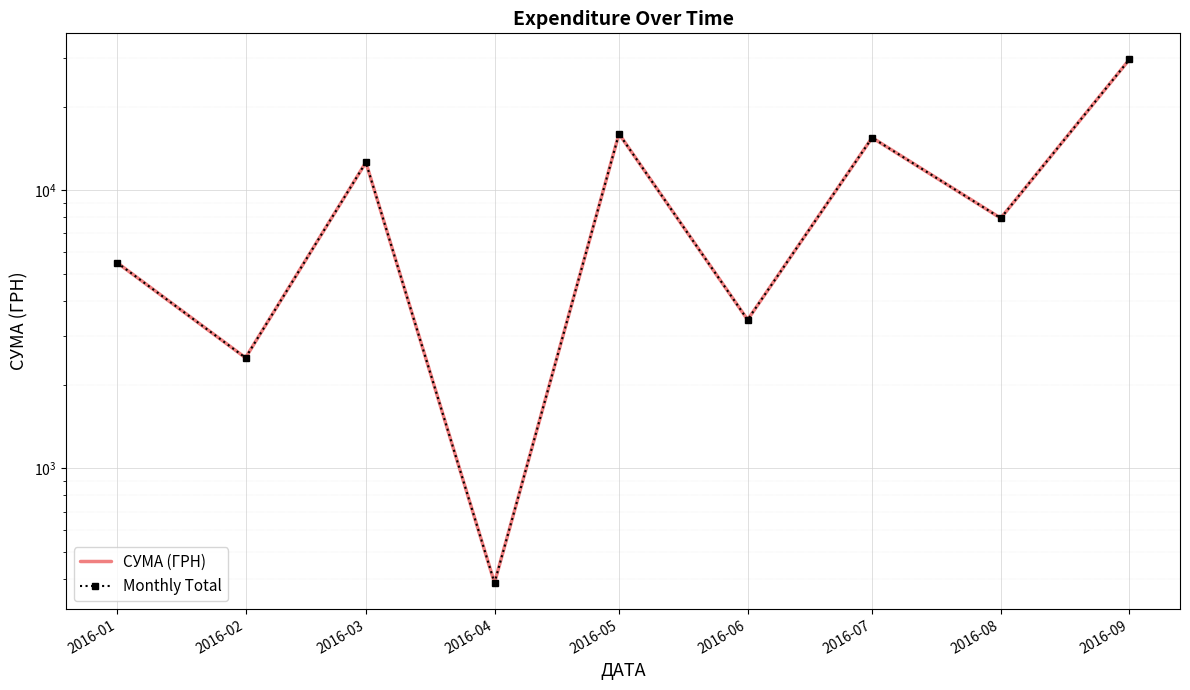

Reading left to right, extract all data points from this chart.

СУМА (ГРН): 2016-01=5500.3	2016-02=2500.0	2016-03=12602.0	2016-04=388.0	2016-05=15965.5	2016-06=3424.0	2016-07=15460.8	2016-08=7941.9	2016-09=29536.3
Monthly Total: 2016-01=5500.3	2016-02=2500.0	2016-03=12602.0	2016-04=388.0	2016-05=15965.5	2016-06=3424.0	2016-07=15460.8	2016-08=7941.9	2016-09=29536.3